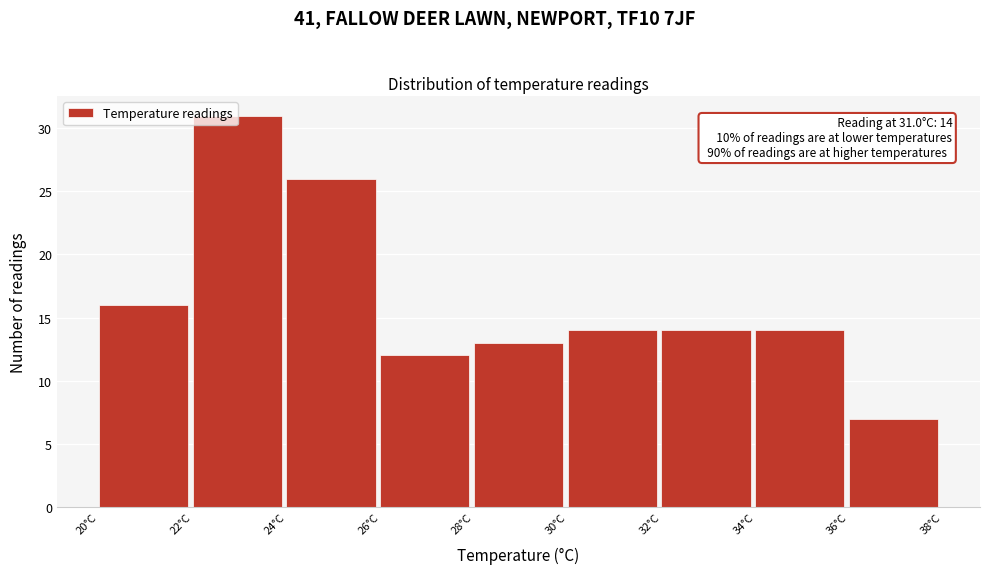

Which range on the x-axis has the tallest bar?

22 to 24